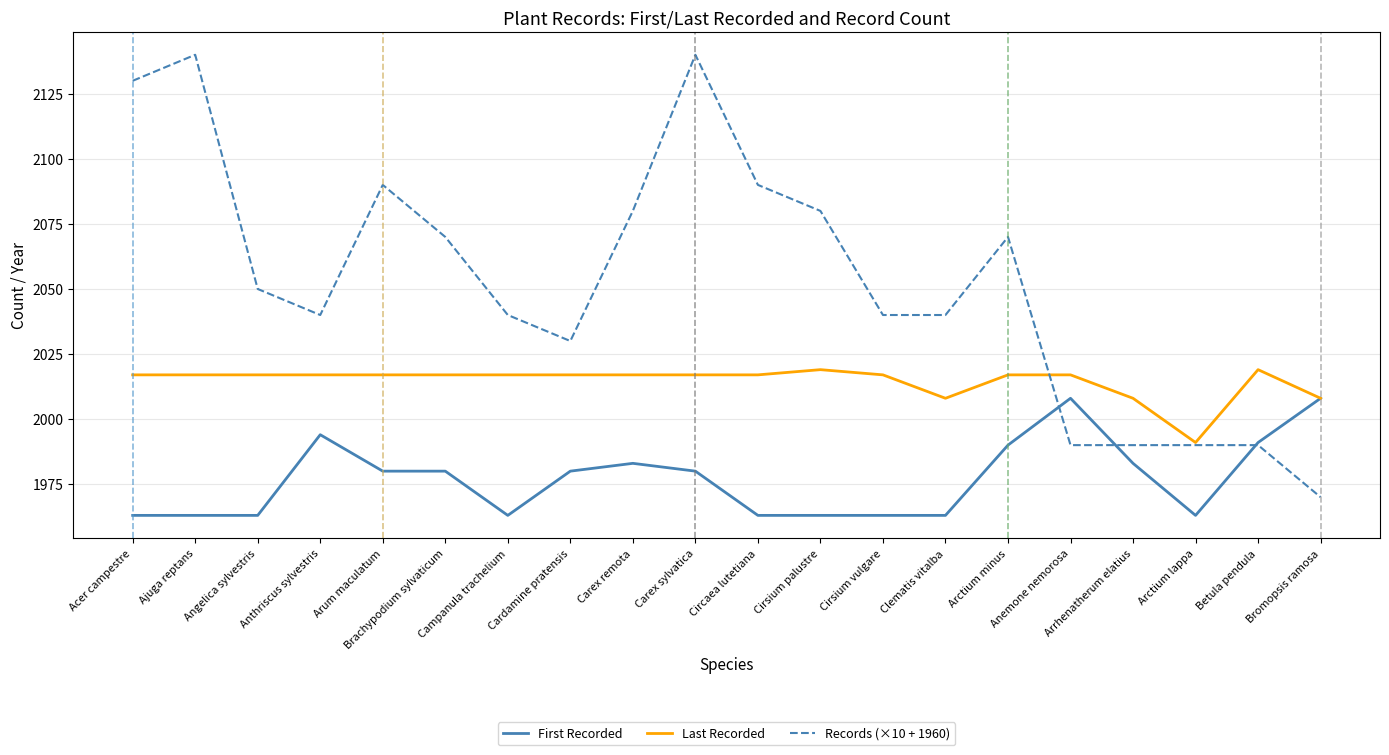

At which category is the sum across all series the highest?

Carex sylvatica